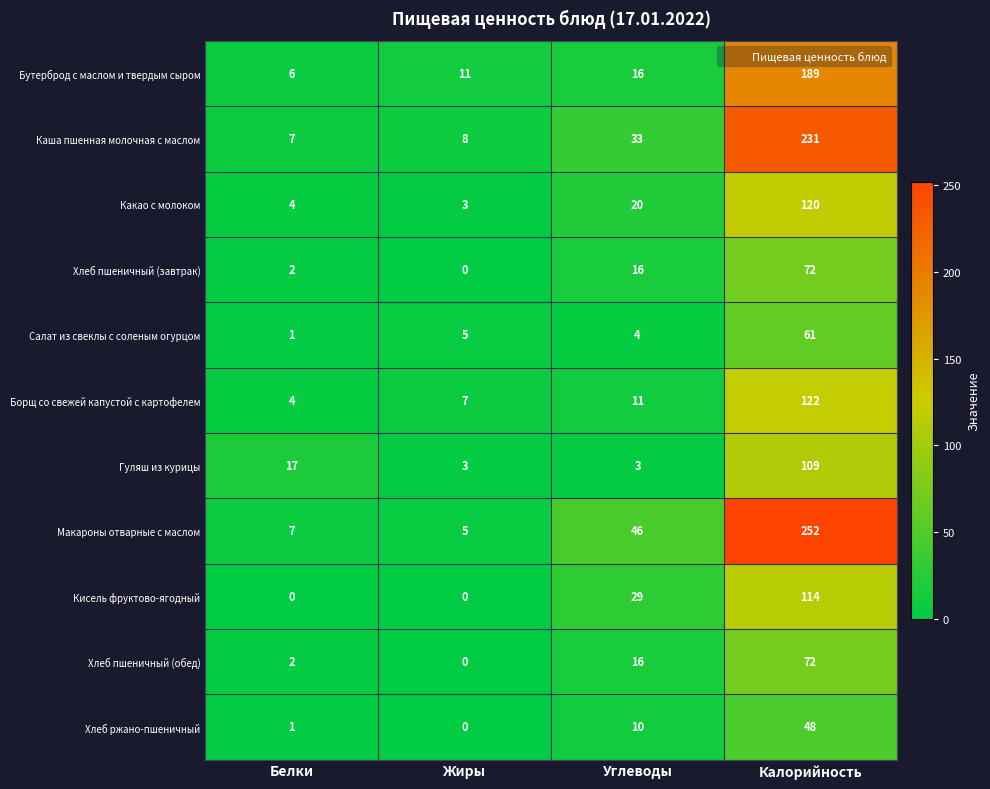

At which category does the chart reach its peak across all series?

Калорийность